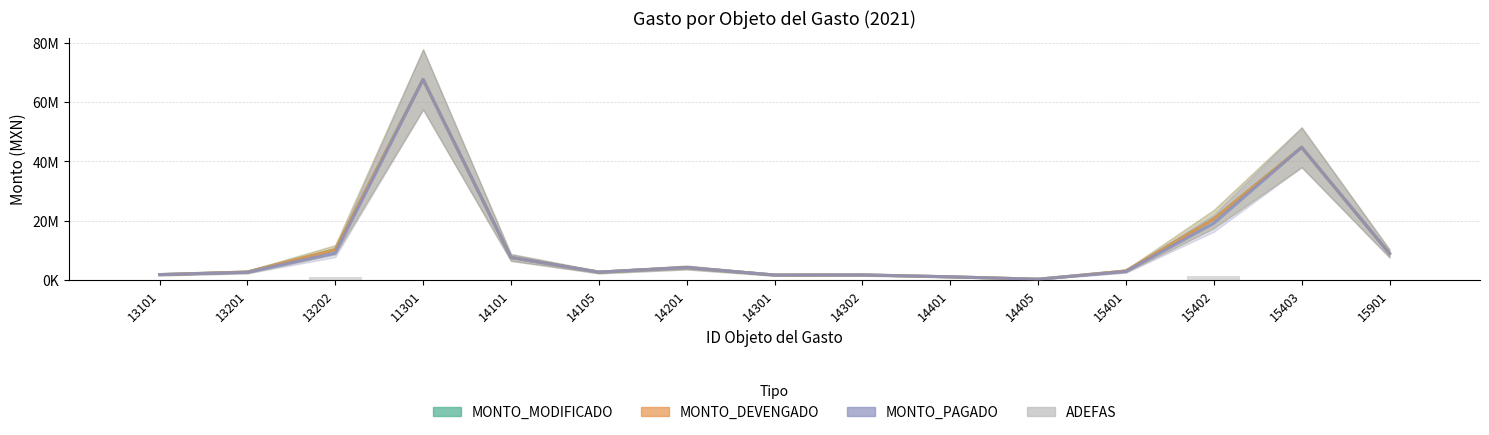

Which series has the largest total across all categories?

MONTO_MODIFICADO